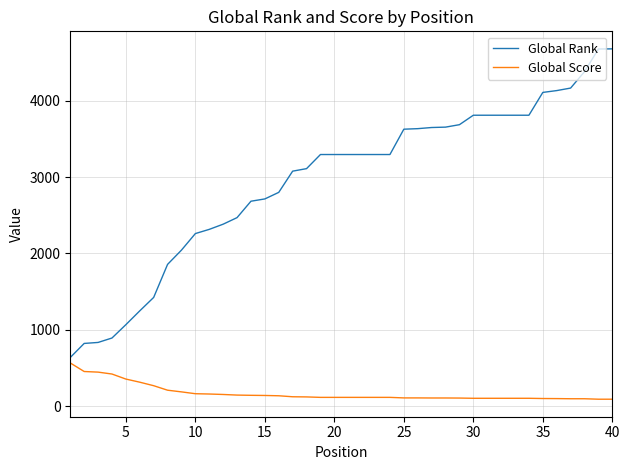

List the series in order of their overall mean, highest first.

Global Rank, Global Score